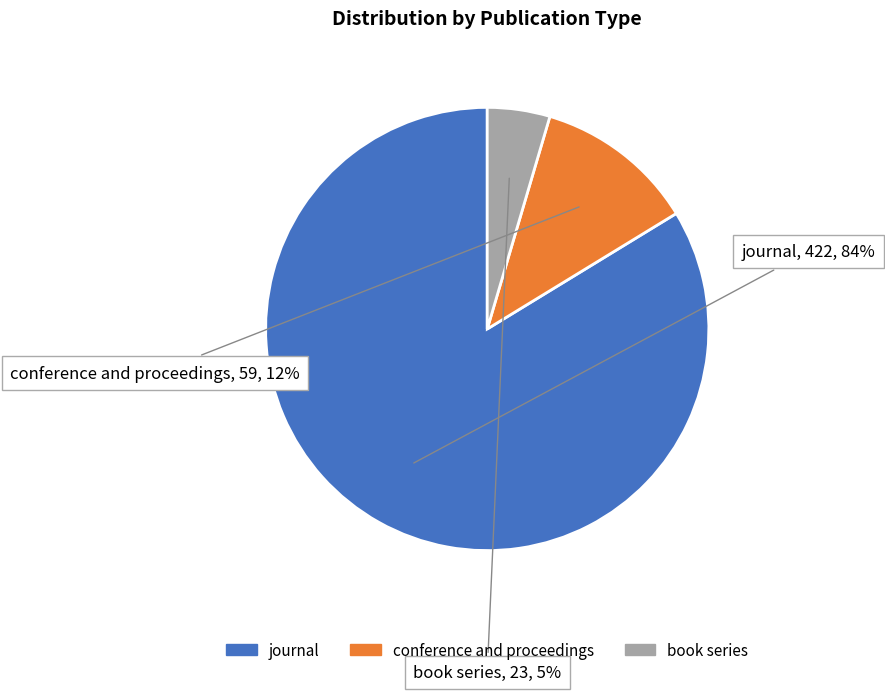

Which category has the smallest portion of the pie?

book series